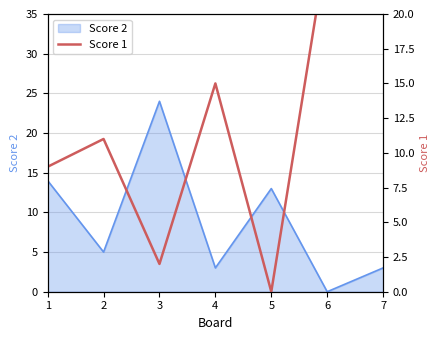

Is it true that the value at 2 is 15?

False